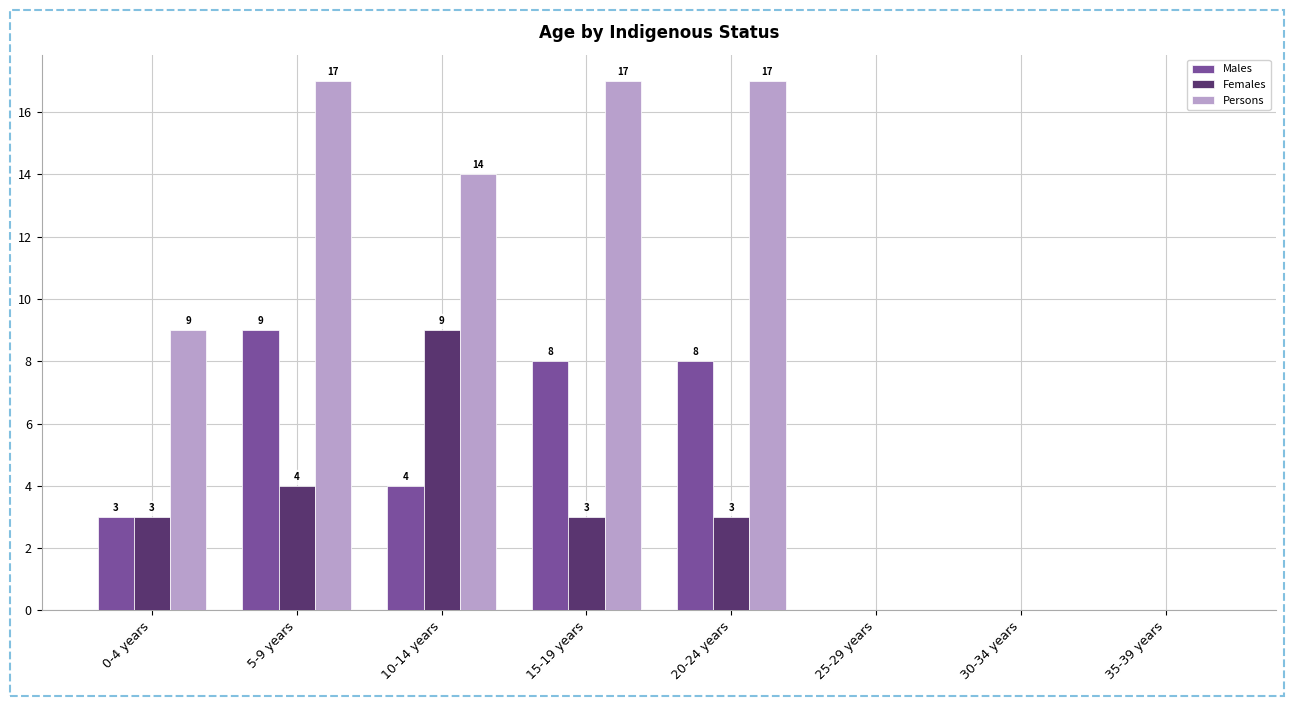

What is the sum of the Persons values at 0-4 years and 30-34 years?

9